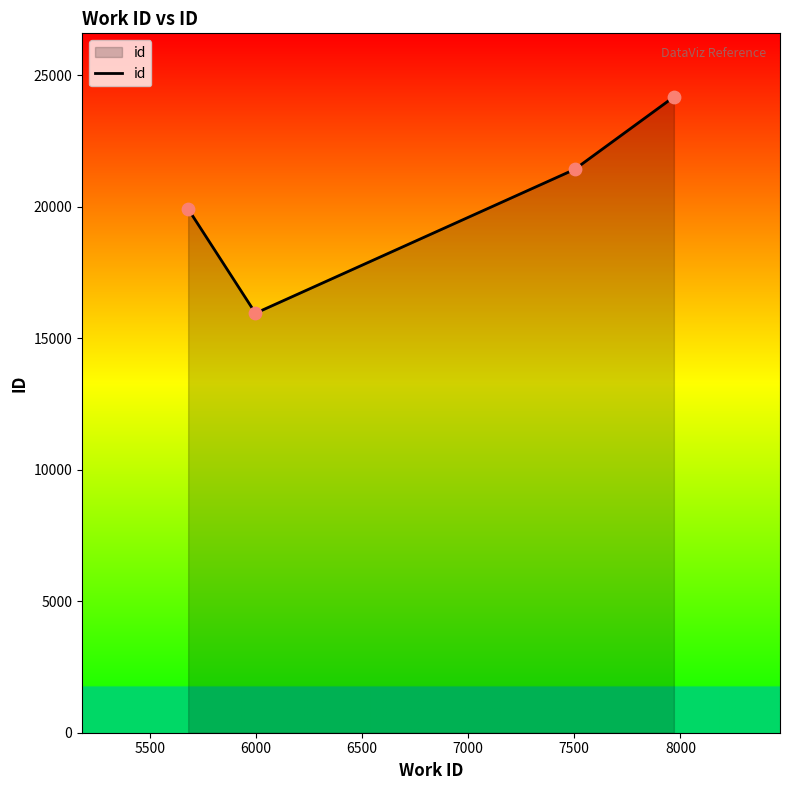

What is the minimum value shown in the chart?

15951